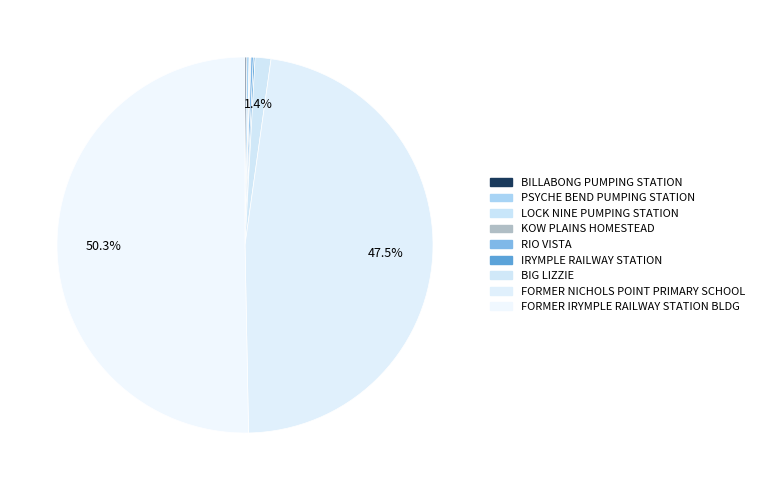

Count the number of slices in the pie.

9